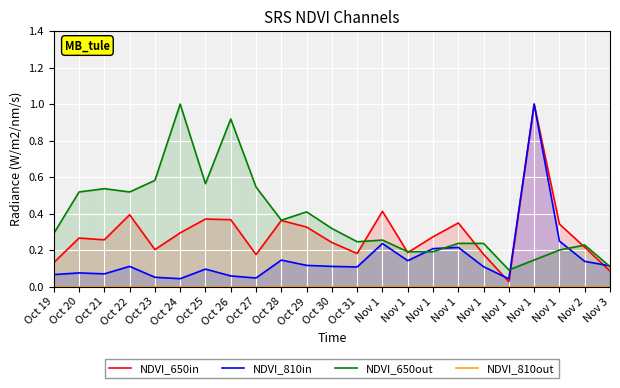

What are all the series names shown in the legend?

NDVI_650in, NDVI_810in, NDVI_650out, NDVI_810out